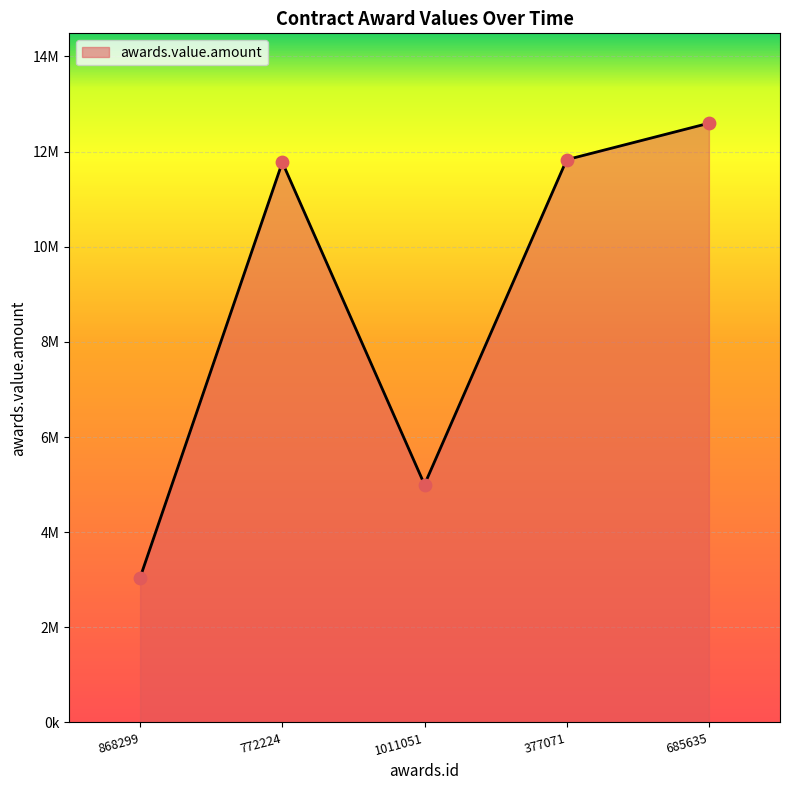

What is the change in value from 1011051 to 377071?

+6829100